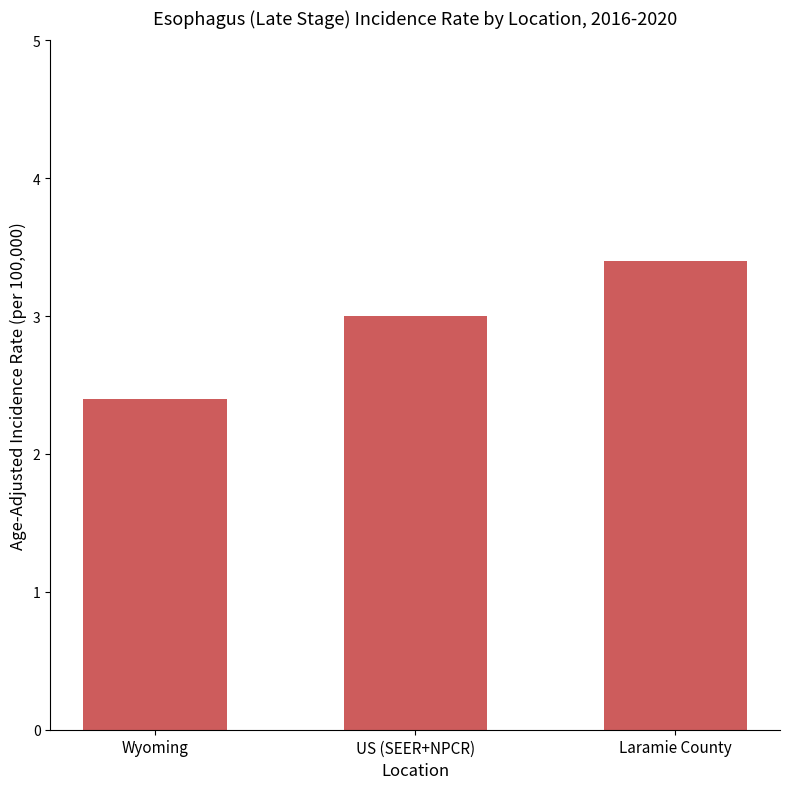

Which has a higher value, Wyoming or Laramie County?

Laramie County